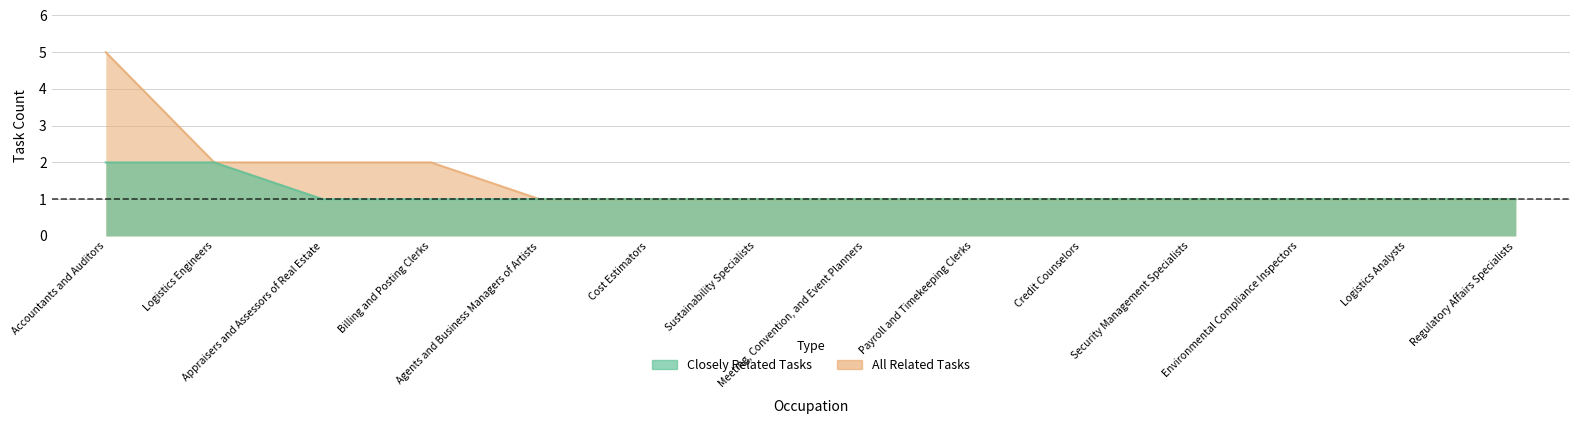

Does the chart have visible grid lines?

Yes